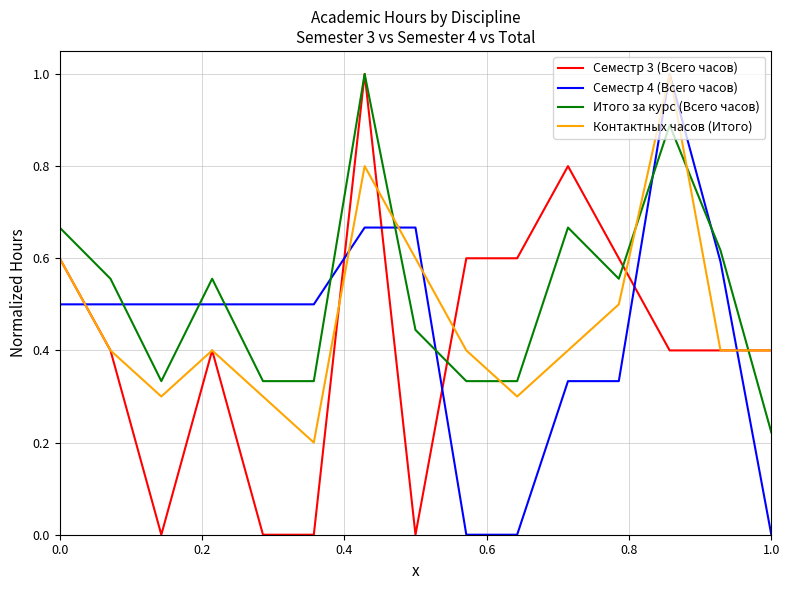

Which series ends up on top after the final intersection of Семестр 4 (Всего часов) and Семестр 3 (Всего часов)?

Семестр 3 (Всего часов)